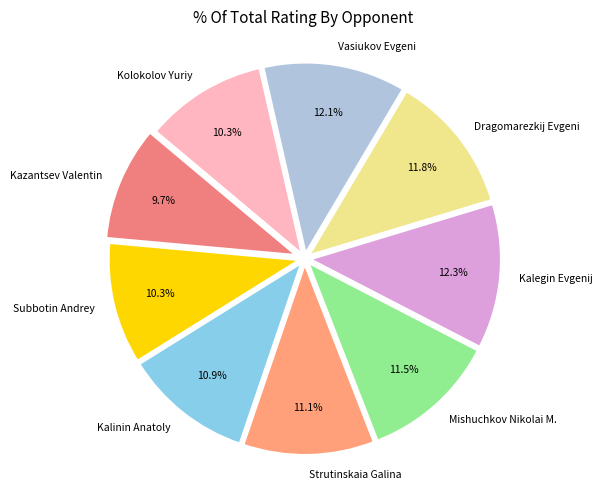

Between Subbotin Andrey and Kalinin Anatoly, which is larger?

Kalinin Anatoly